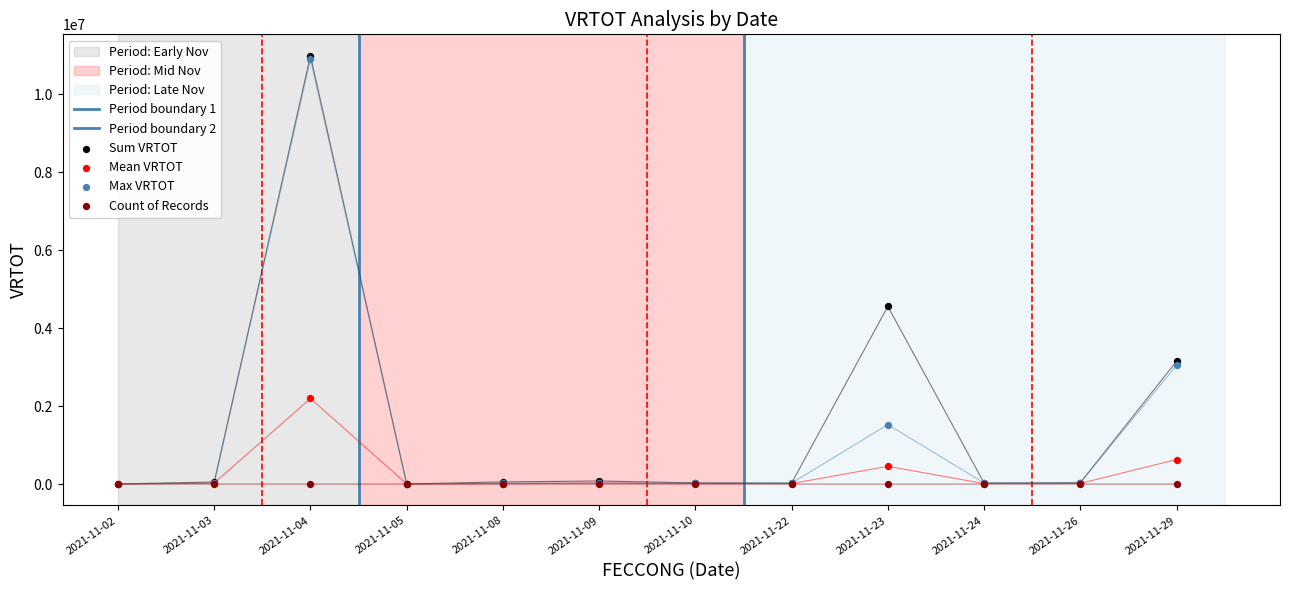

Which has a higher value, 2021-11-09 or 2021-11-26?

2021-11-09